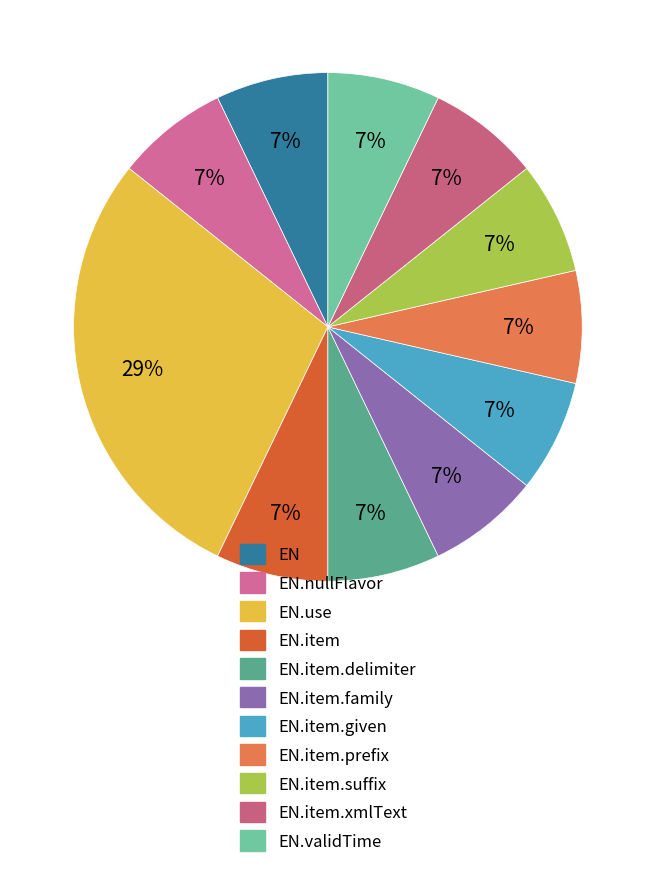

To the nearest percent, what is the average slice percentage?

9%